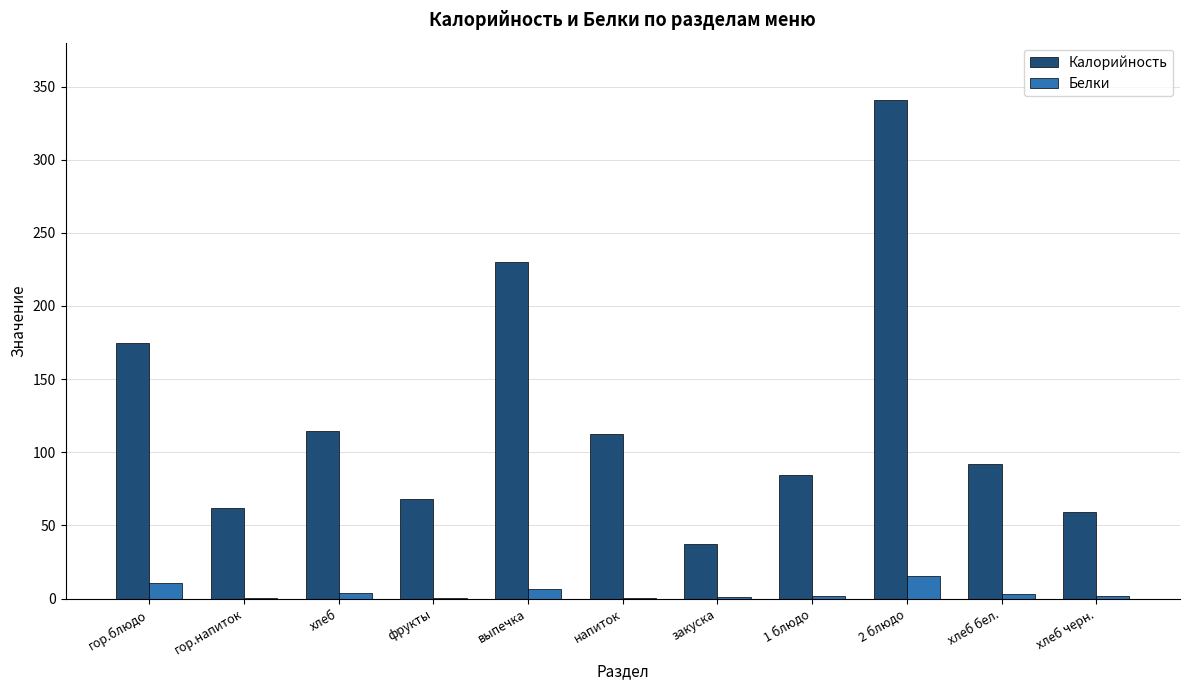

What is the sum of all Белки values?

45.5